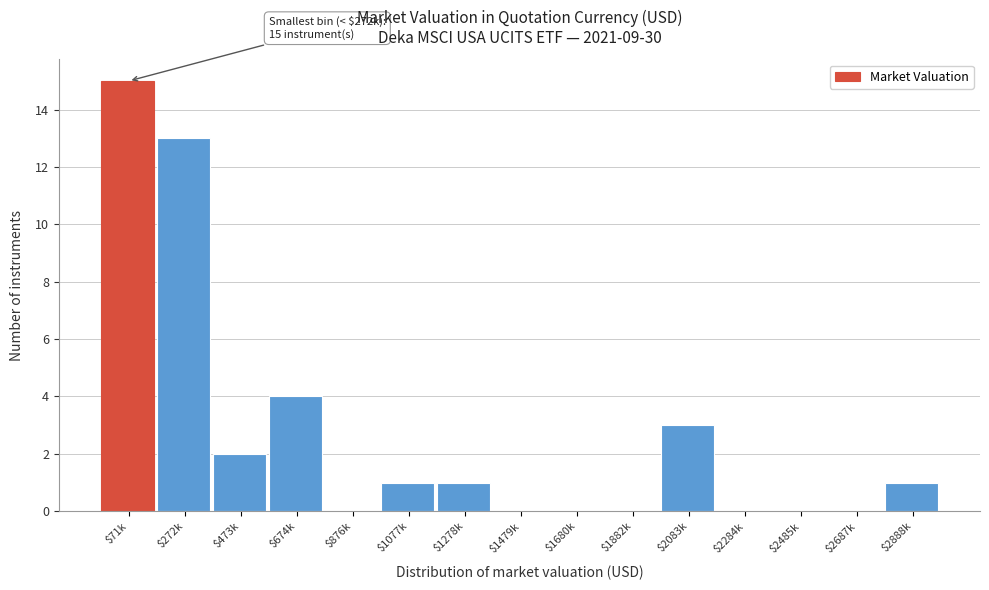

Where is the data nearest to the value 7?

$674k